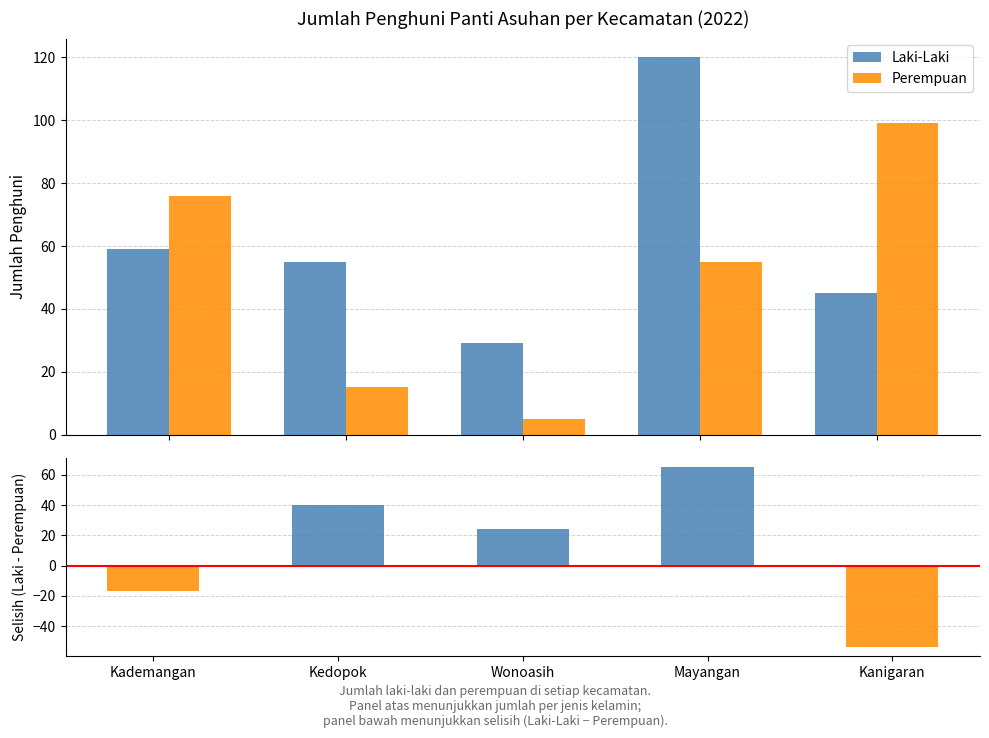

What is the label of the 2nd bar from the left?

Kedopok